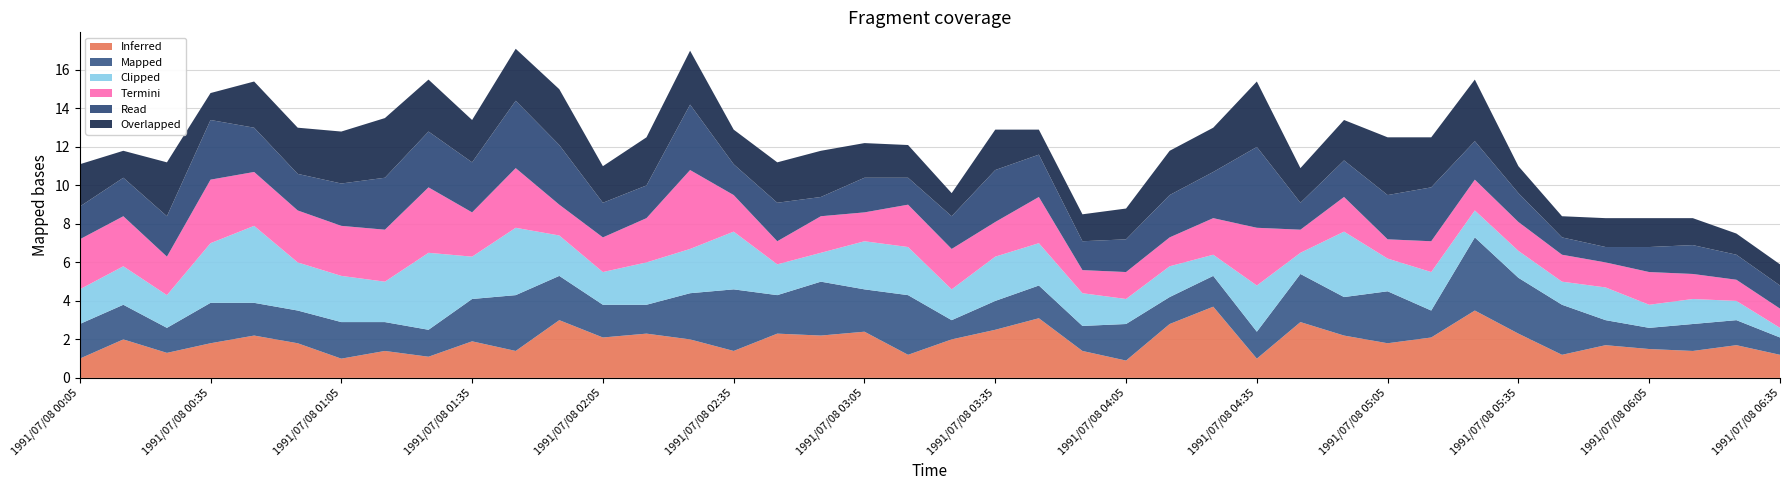

What is the maximum value for Inferred?

3.7